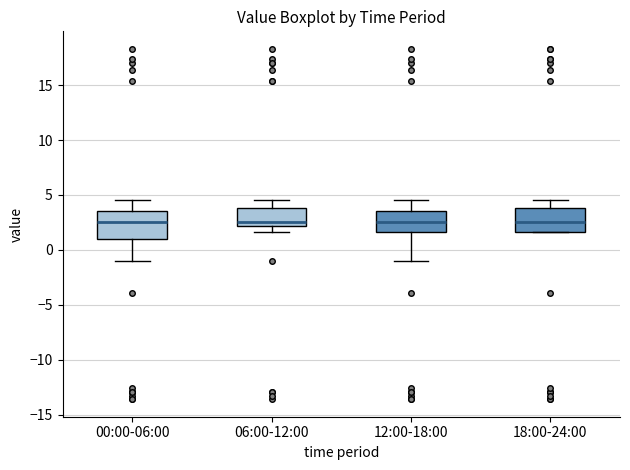

Reading left to right, transcribe this box plot: for each box, give where its median line is, the range the box spans, and where its two whiskers end, as read against the y-axis. The values are not printed on the chart, so give them approximately, as read against the axis.

00:00-06:00: median 2.5, box 1.0 to 3.5, whiskers -1.0 to 4.5
06:00-12:00: median 2.5, box 2.0 to 4.0, whiskers 1.5 to 4.5
12:00-18:00: median 2.5, box 1.5 to 3.5, whiskers -1.0 to 4.5
18:00-24:00: median 2.5, box 1.5 to 4.0, whiskers 1.5 to 4.5